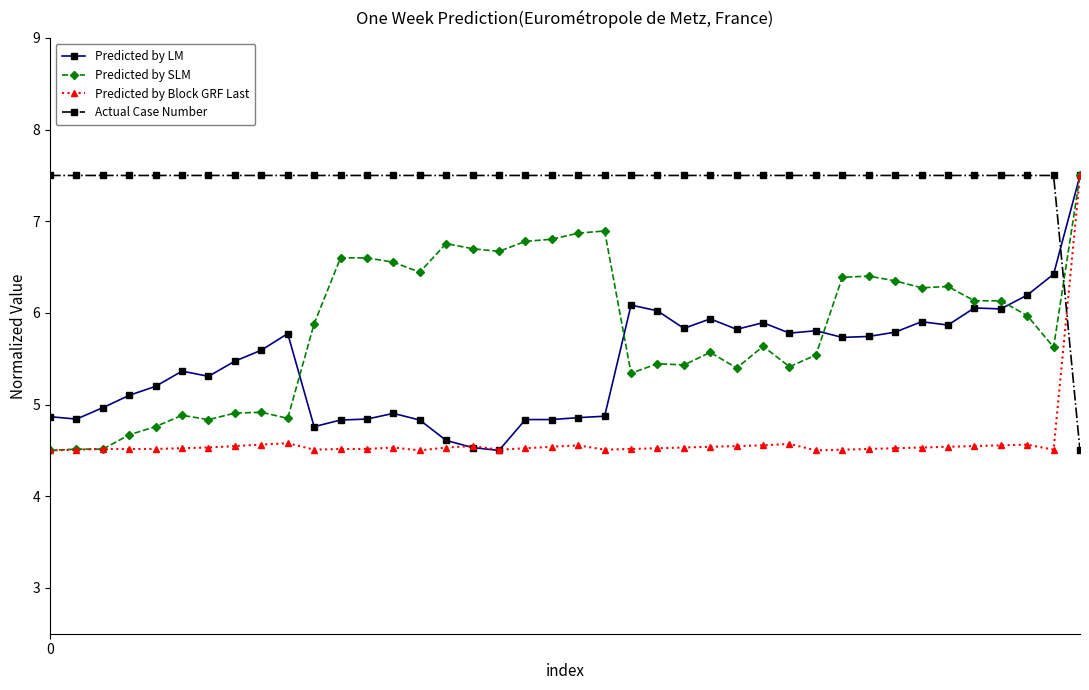

At how many categories does at least one series exceed 7?

40